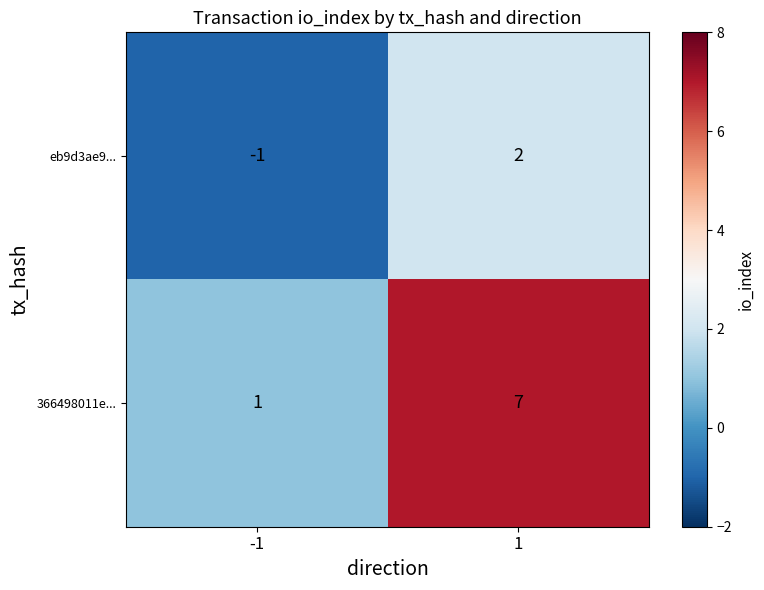

What is the sum of all 366498011e... values?

8